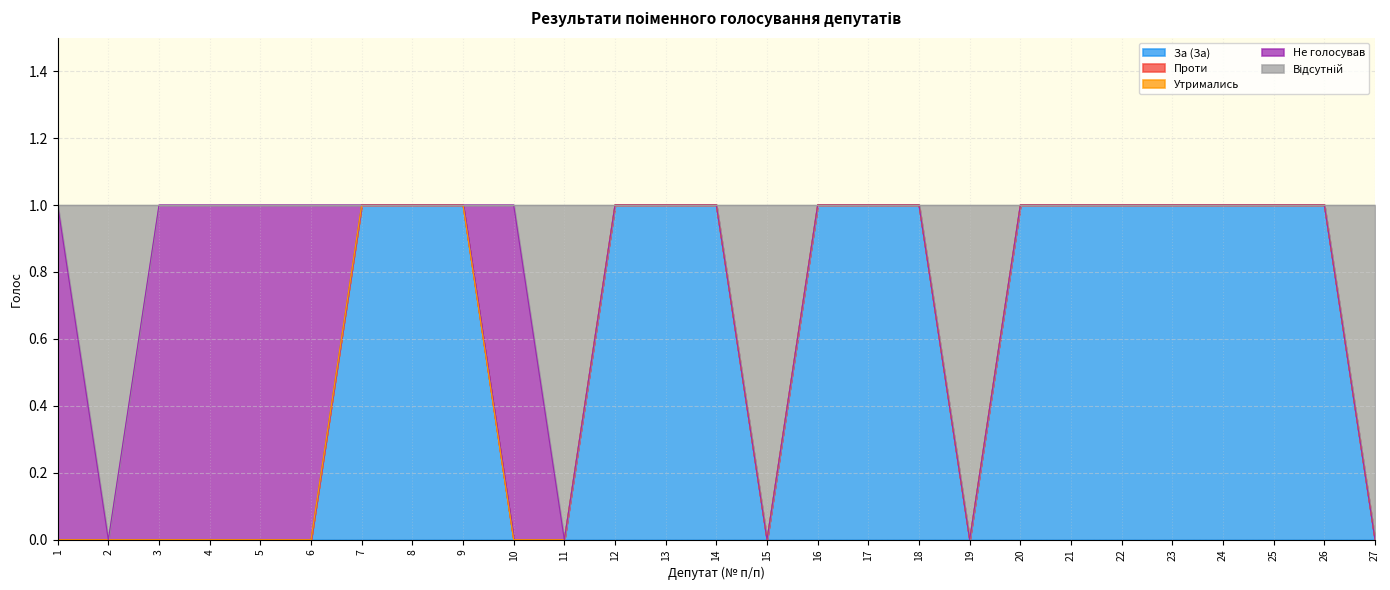

Reading left to right, list all the values displayed in this chart.

За (За): 1=0	2=0	3=0	4=0	5=0	6=0	7=1	8=1	9=1	10=0	11=0	12=1	13=1	14=1	15=0	16=1	17=1	18=1	19=0	20=1	21=1	22=1	23=1	24=1	25=1	26=1	27=0
Проти: 1=0	2=0	3=0	4=0	5=0	6=0	7=0	8=0	9=0	10=0	11=0	12=0	13=0	14=0	15=0	16=0	17=0	18=0	19=0	20=0	21=0	22=0	23=0	24=0	25=0	26=0	27=0
Утримались: 1=0	2=0	3=0	4=0	5=0	6=0	7=0	8=0	9=0	10=0	11=0	12=0	13=0	14=0	15=0	16=0	17=0	18=0	19=0	20=0	21=0	22=0	23=0	24=0	25=0	26=0	27=0
Не голосував: 1=1	2=0	3=1	4=1	5=1	6=1	7=0	8=0	9=0	10=1	11=0	12=0	13=0	14=0	15=0	16=0	17=0	18=0	19=0	20=0	21=0	22=0	23=0	24=0	25=0	26=0	27=0
Відсутній: 1=0	2=1	3=0	4=0	5=0	6=0	7=0	8=0	9=0	10=0	11=1	12=0	13=0	14=0	15=1	16=0	17=0	18=0	19=1	20=0	21=0	22=0	23=0	24=0	25=0	26=0	27=1